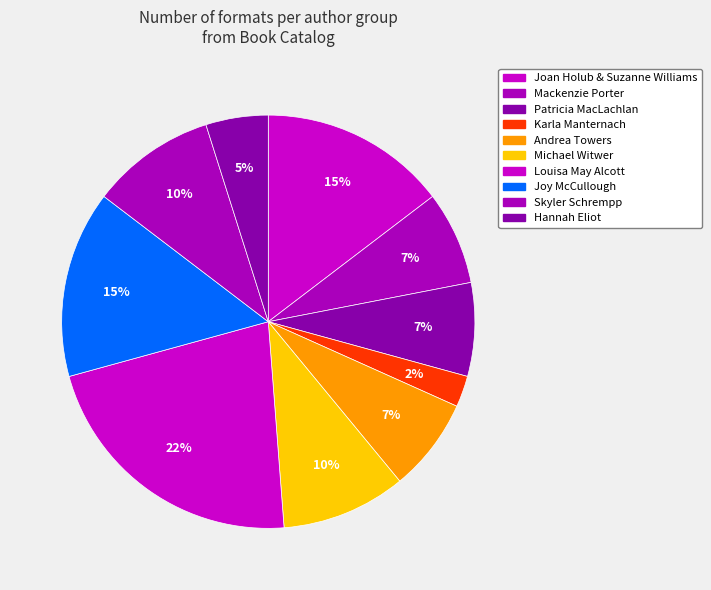

How many segments does this pie chart have?

10